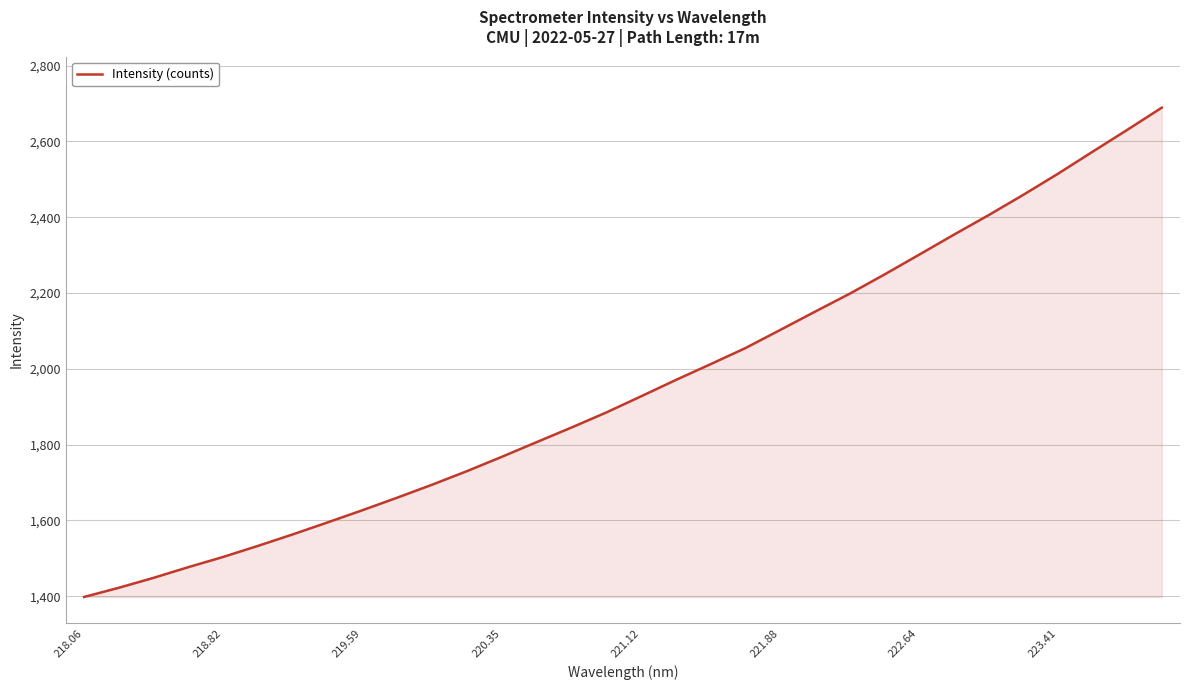

True or false: the data has more than 2 interior local peaks.

False